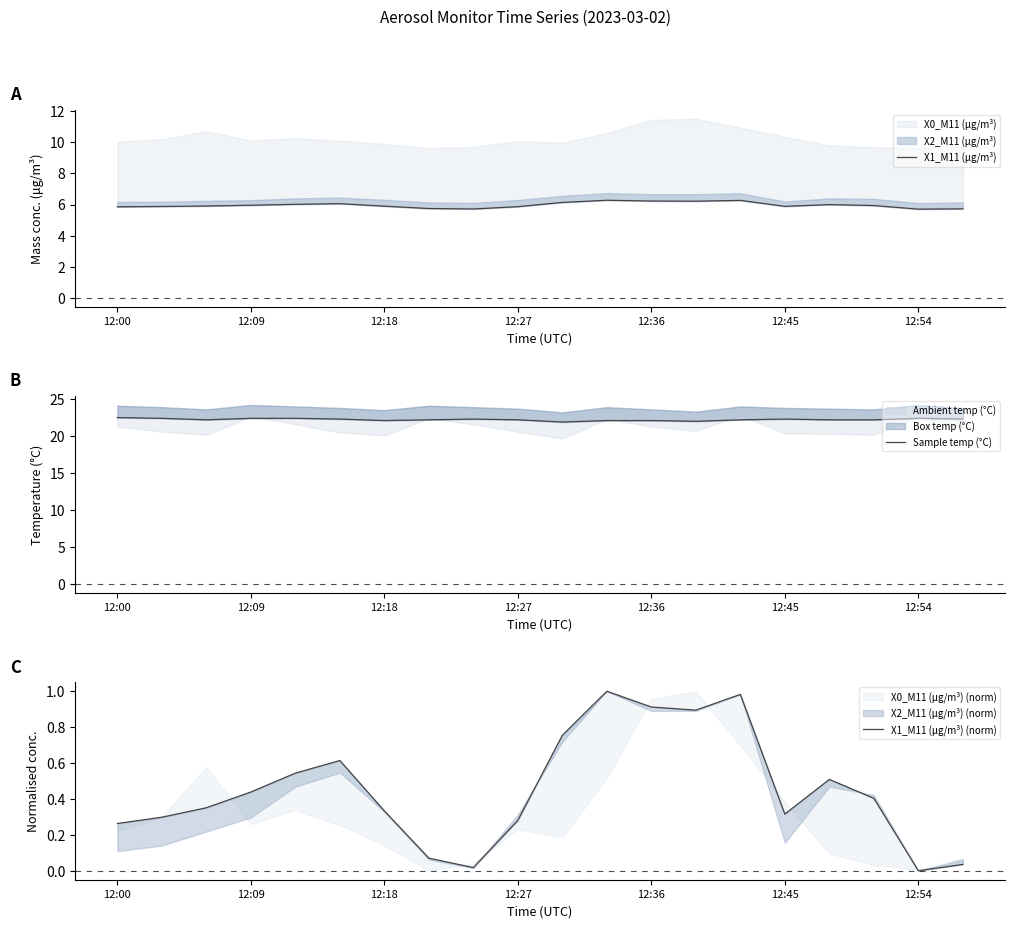

Is the value of Sample temp (°C) at 14 greater than the value of X1_M11 (μg/m³) at 12?

Yes